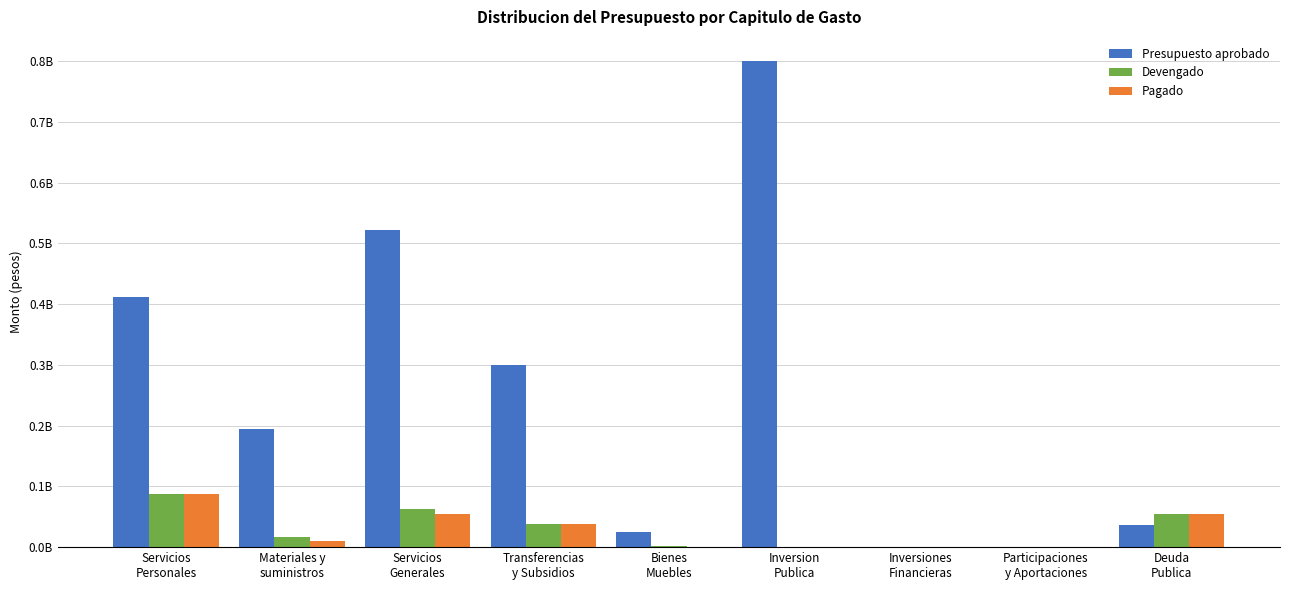

What are all the series names shown in the legend?

Presupuesto aprobado, Devengado, Pagado